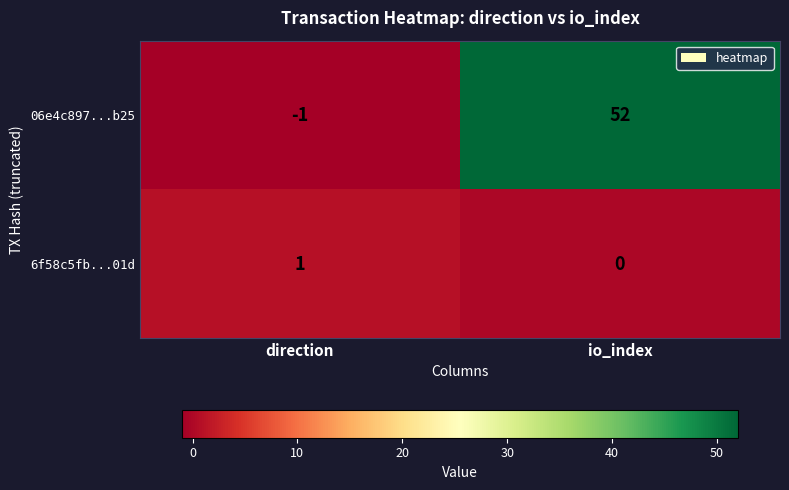

Where is 06e4c897...b25 nearest to the value 25?

direction